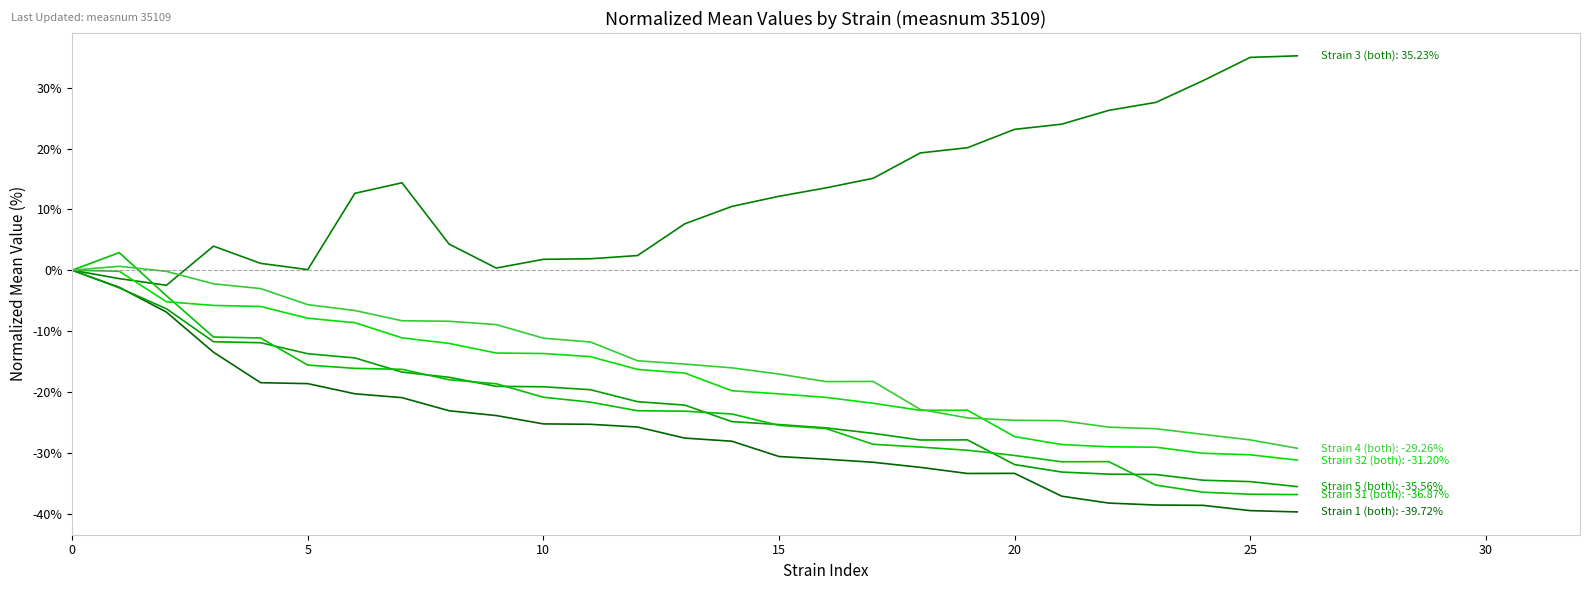

How many lines are shown in the chart?

6